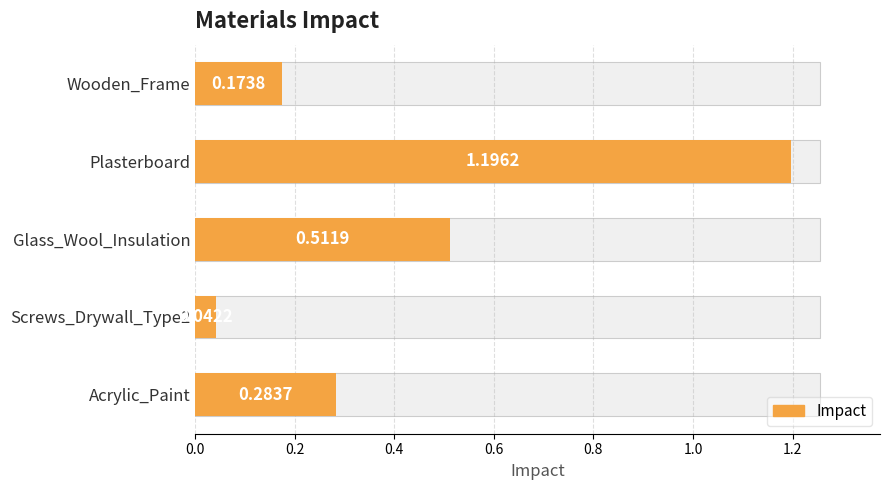

True or false: the data shows 0.2 at Wooden_Frame.

True